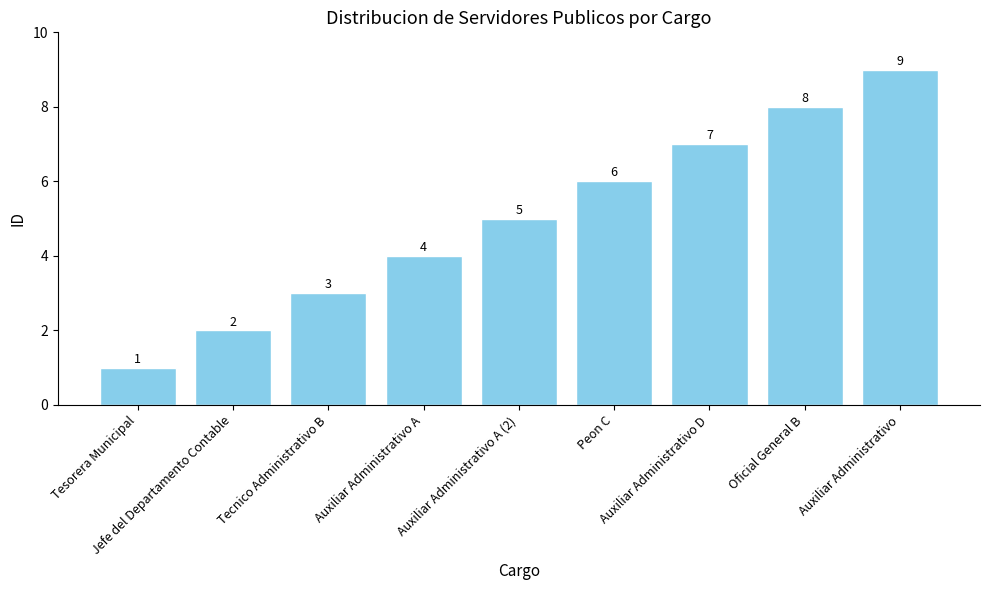

Reading left to right, extract all data points from this chart.

1	2	3	4	5	6	7	8	9